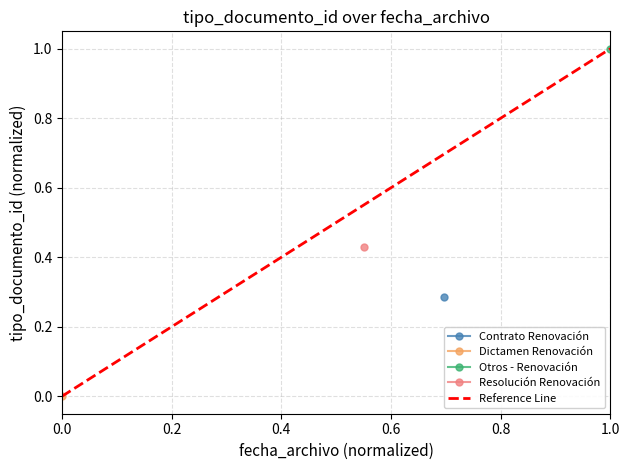

Which has a higher value, 0.0 or 1.0?

1.0